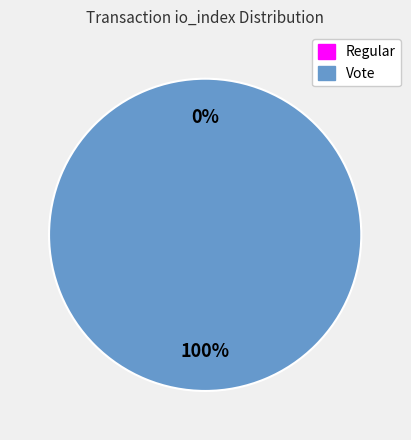

What percentage is NOT represented by Regular (io_index=0)?

100.0%